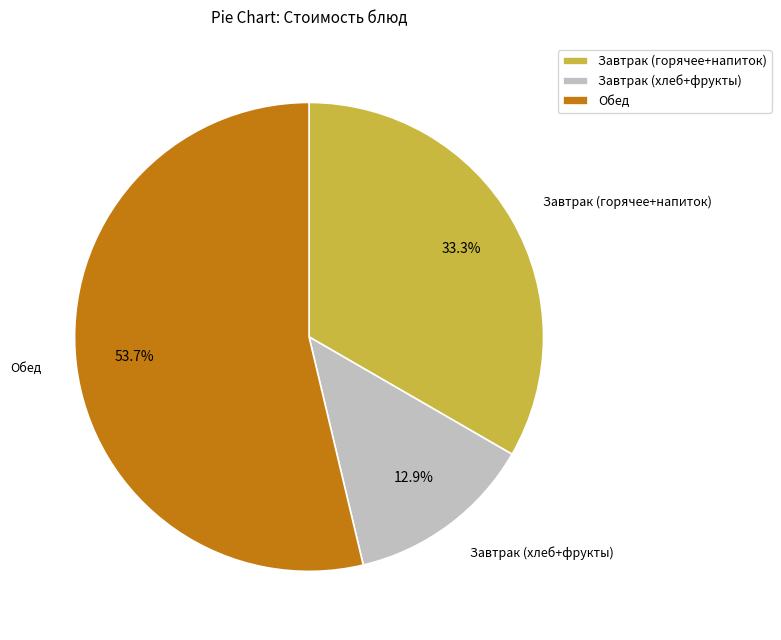

To the nearest percent, what is the difference between the largest and smallest slice percentages?

41%